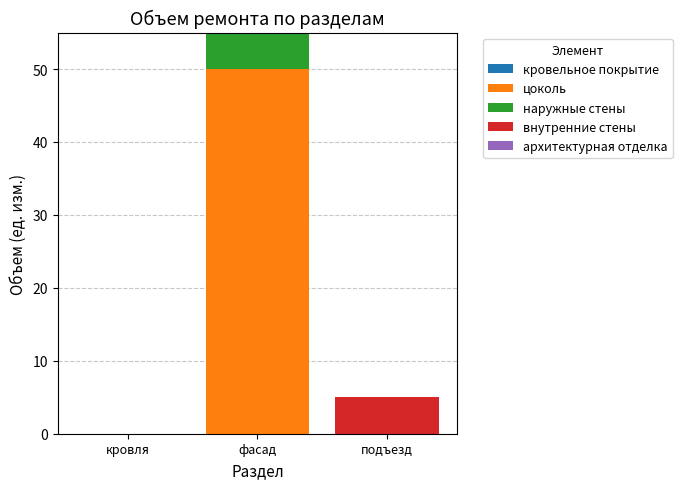

What is the total value across all series at подъезд?

5